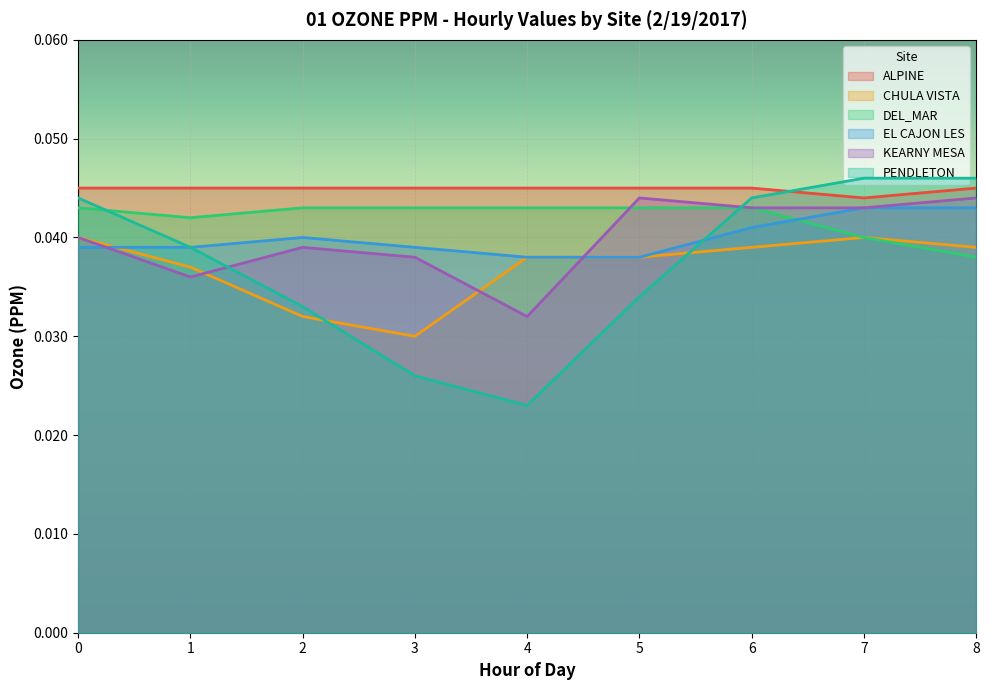

How many series are shown in this chart?

6